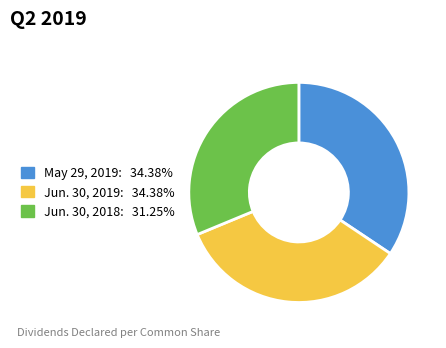

Which slice is the smallest?

Jun. 30, 2018